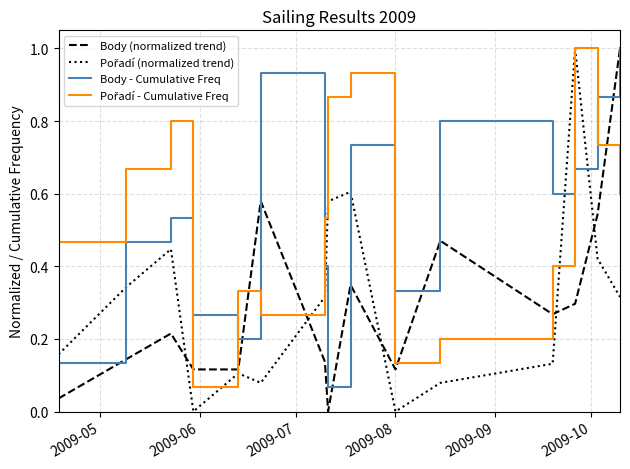

What is the maximum value shown in the chart?

1.0